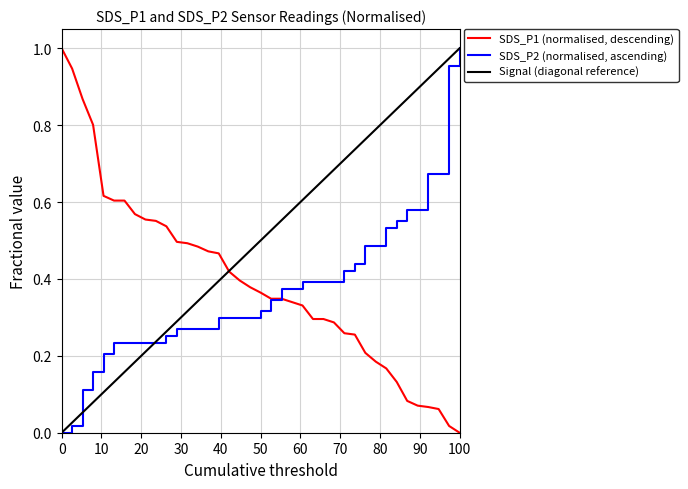

Which series has the largest total across all categories?

Signal (diagonal reference)